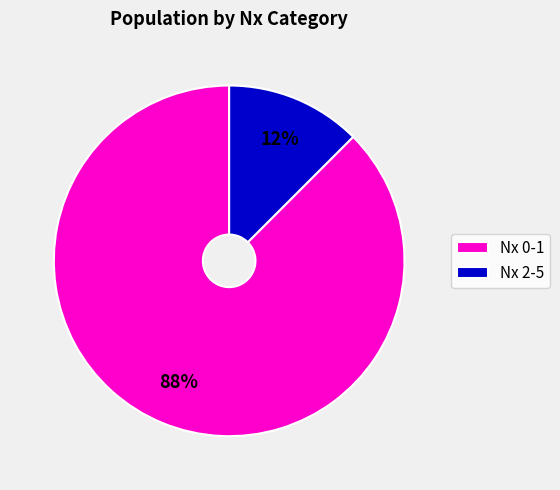

How many slices are in this pie chart?

2